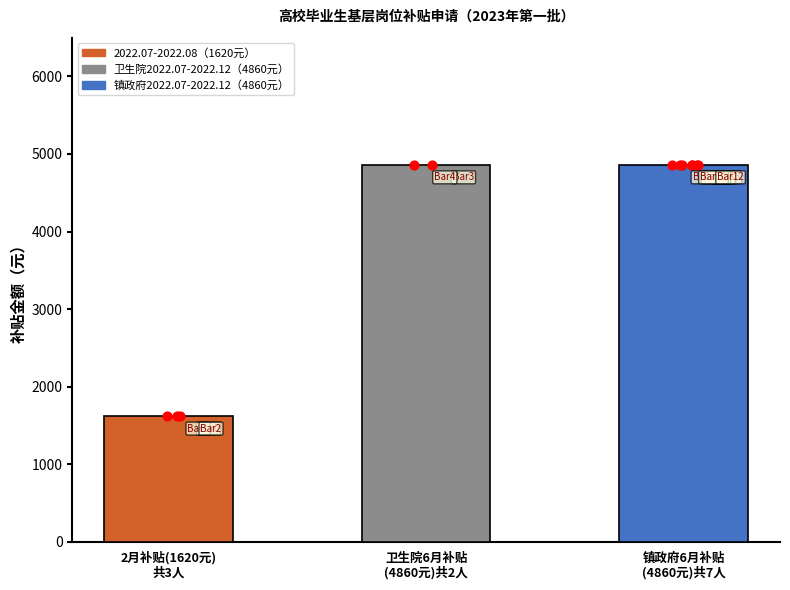

What is the change in value from 2月补贴(1620元)
共3人 to 镇政府6月补贴
(4860元)共7人?

+3240